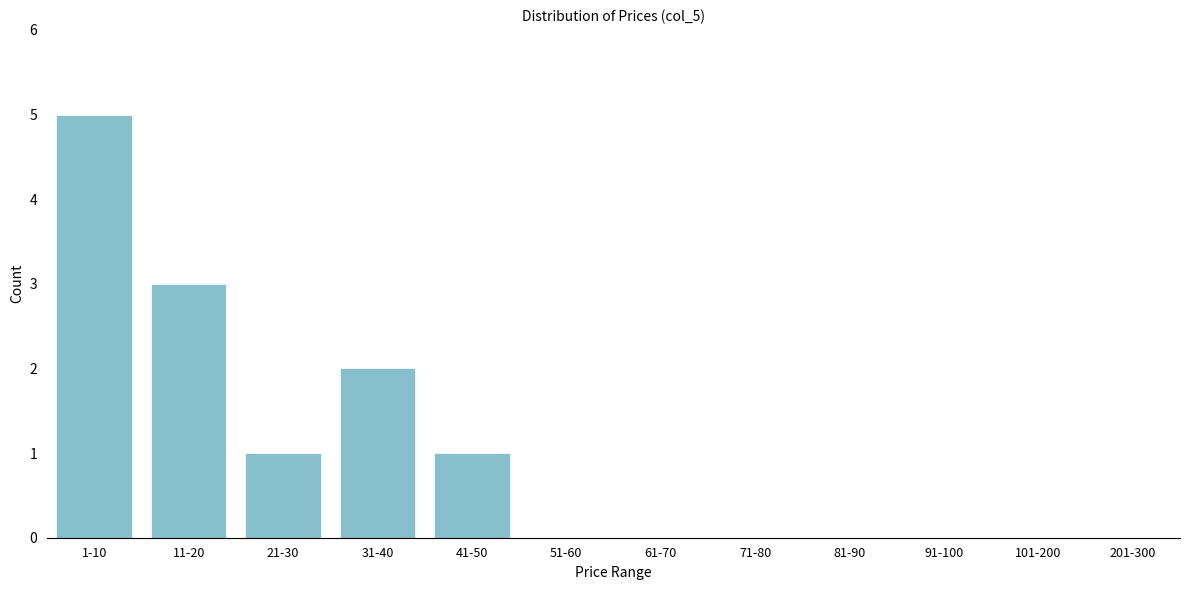

Reading left to right, list all the values displayed in this chart.

1-10=5	11-20=3	21-30=1	31-40=2	41-50=1	51-60=0	61-70=0	71-80=0	81-90=0	91-100=0	101-200=0	201-300=0